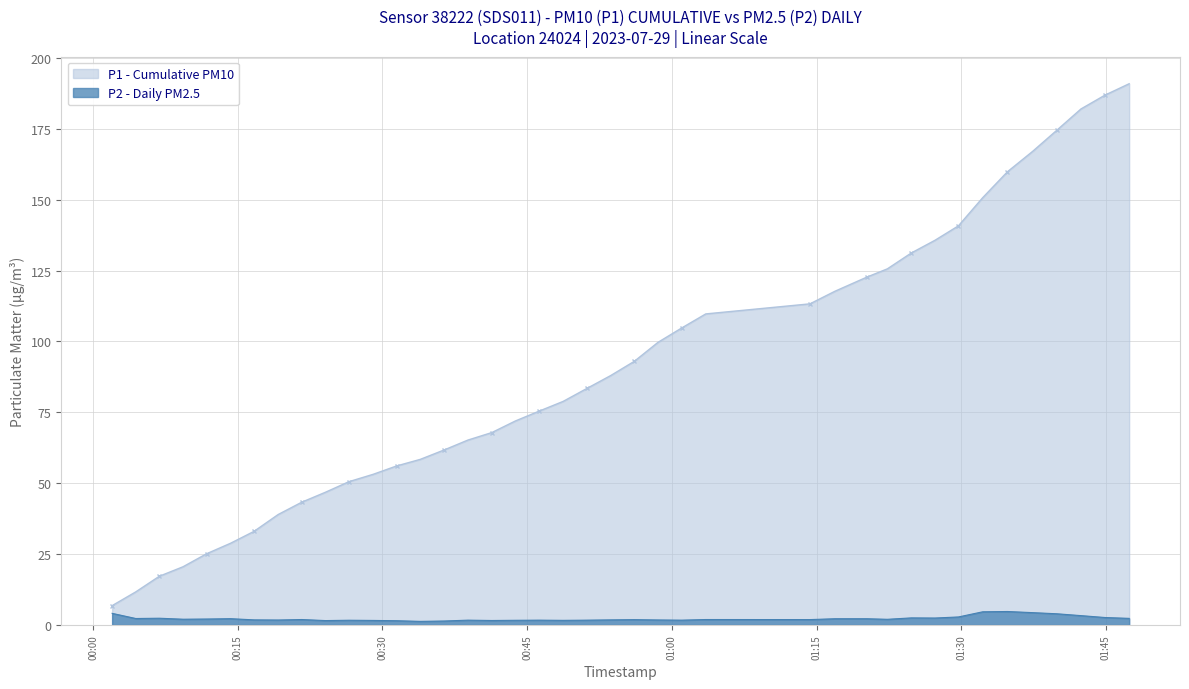

What is the difference between the maximum and minimum values in the P1 - Cumulative PM10 series?

184.1